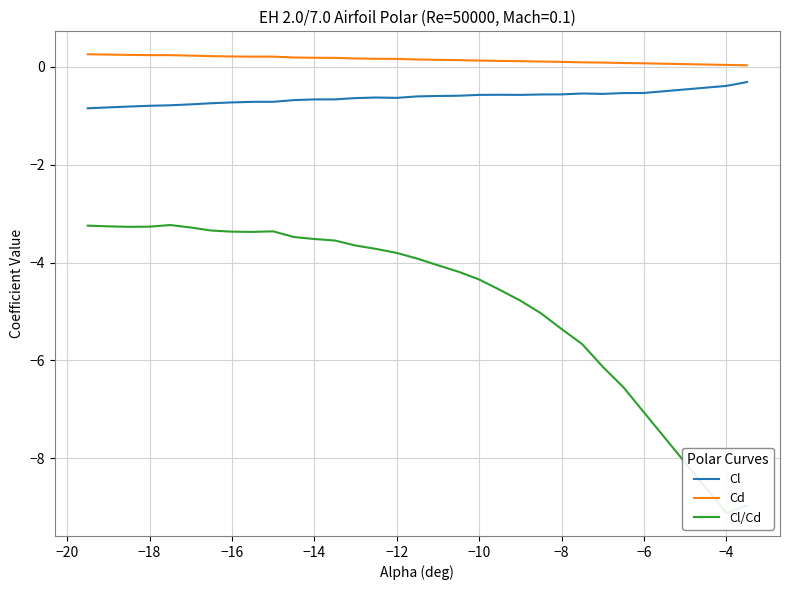

True or false: Cl has a value of -0.6 at −12.

True